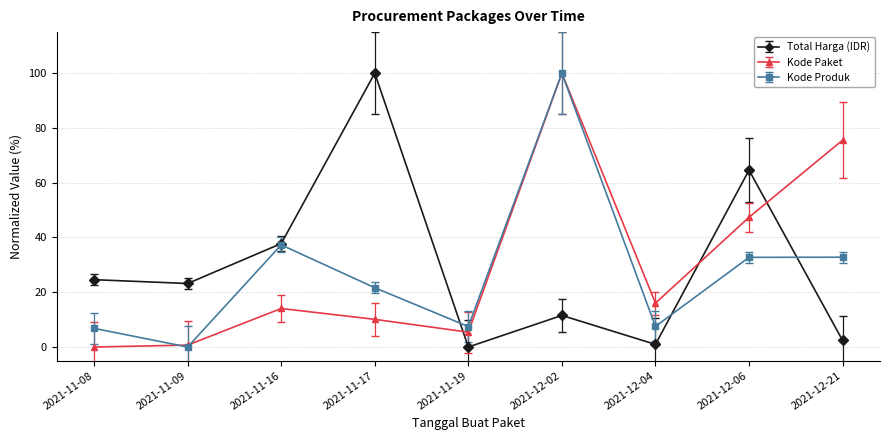

What is the sum of the Kode Paket values at 2021-12-04 and 2021-12-21?

91.6